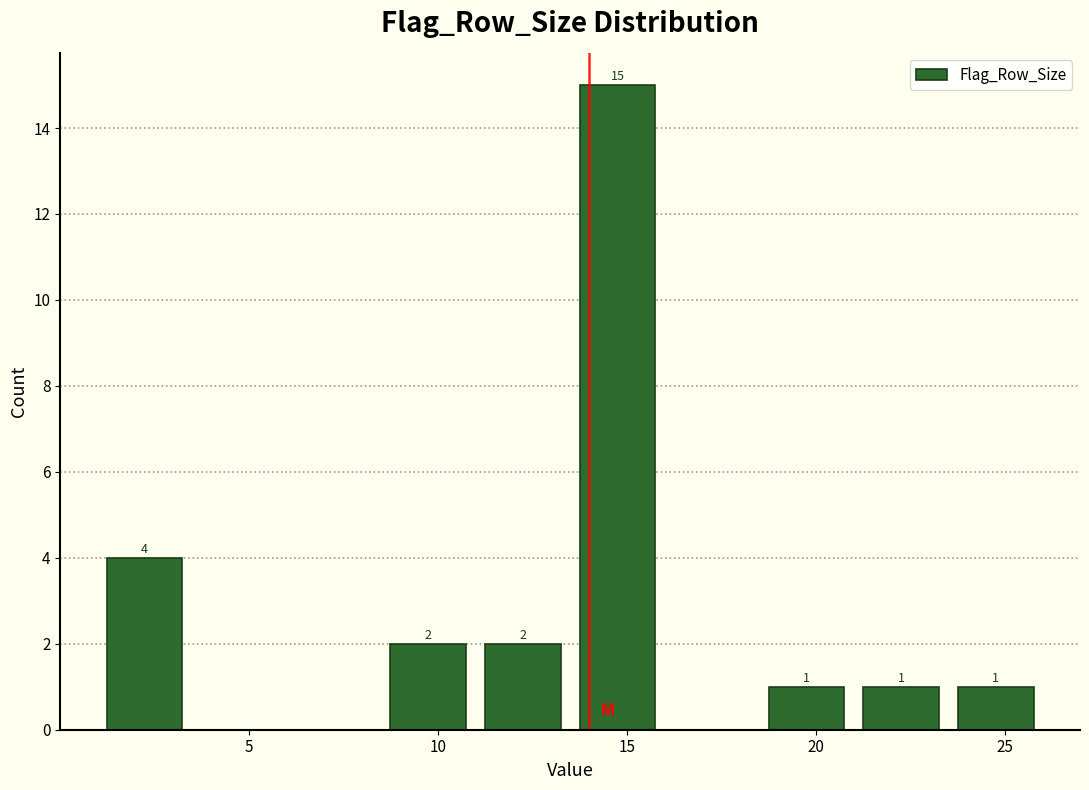

Over which range of the x-axis is the bar tallest?

13.5 to 16.0